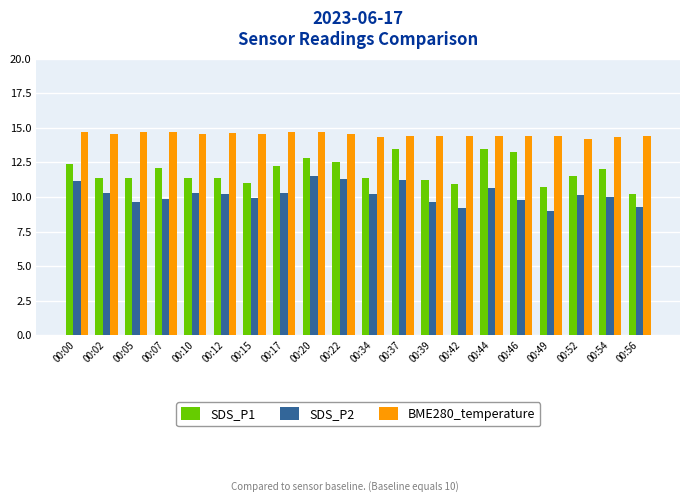

What is the spread (max minus min) of values at 00:42?

5.2